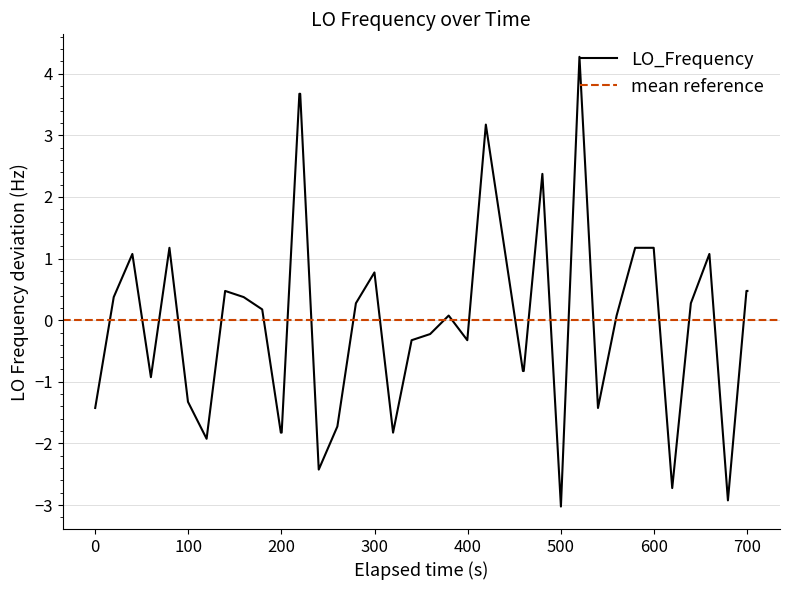

True or false: LO_Frequency has a value of -4.6 at 500.

False